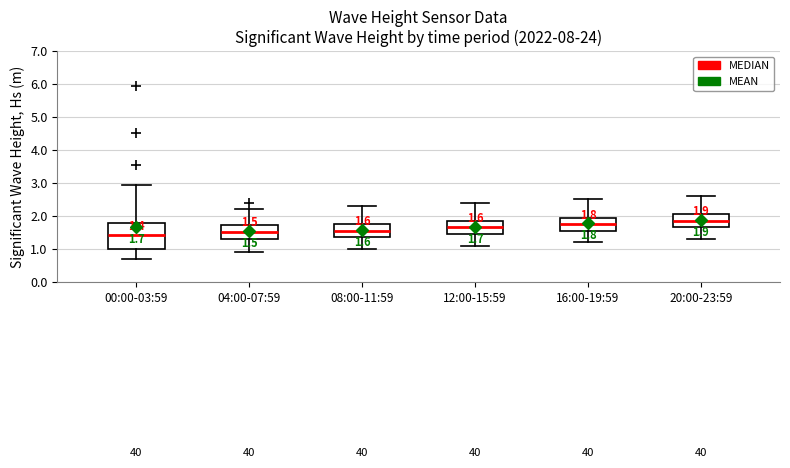

Comparing the boxes themselves (not the whiskers), which one is the tallest?

00:00-03:59